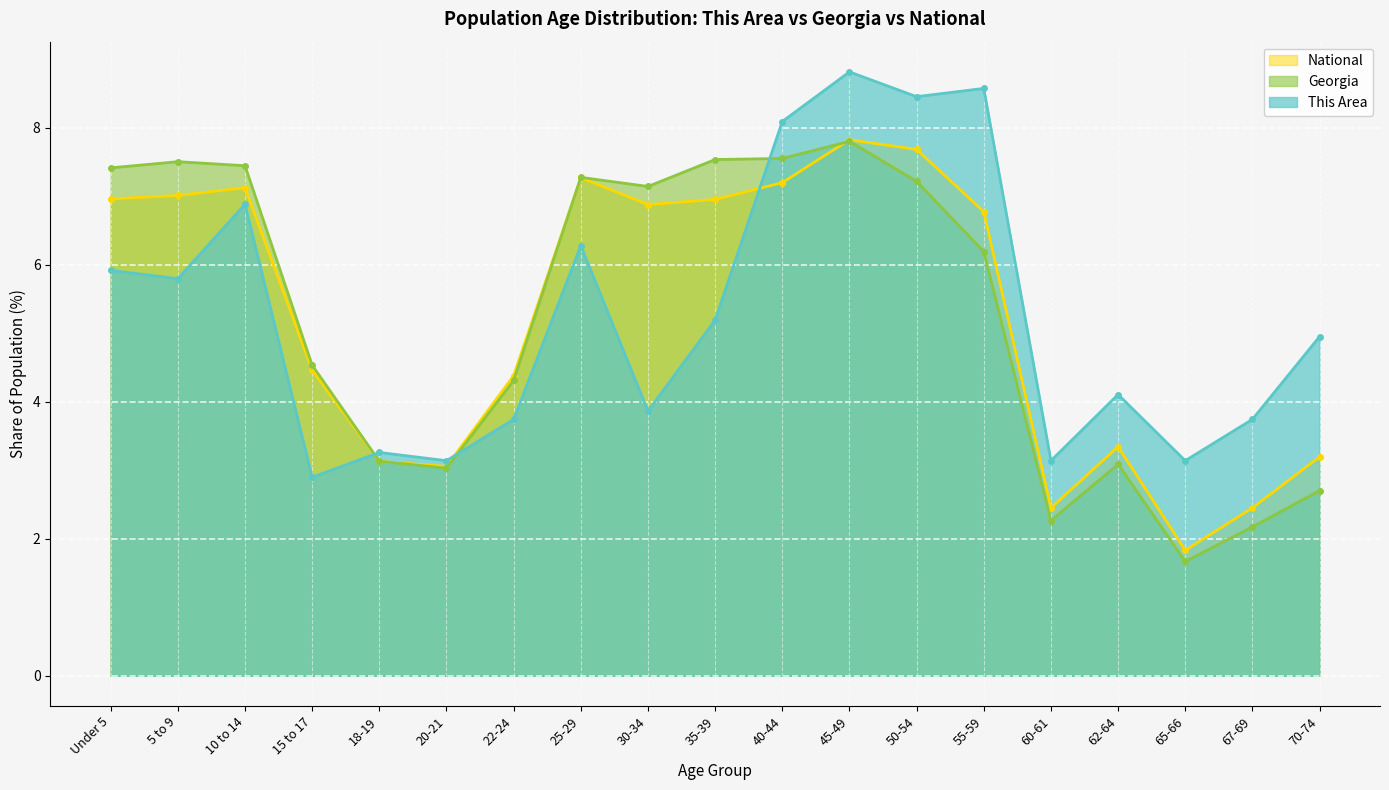

How many lines are shown in the chart?

3